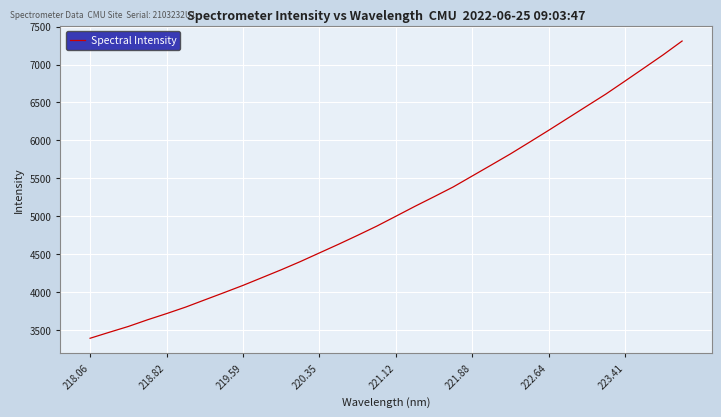

What is the difference between the maximum and minimum values?

3913.0